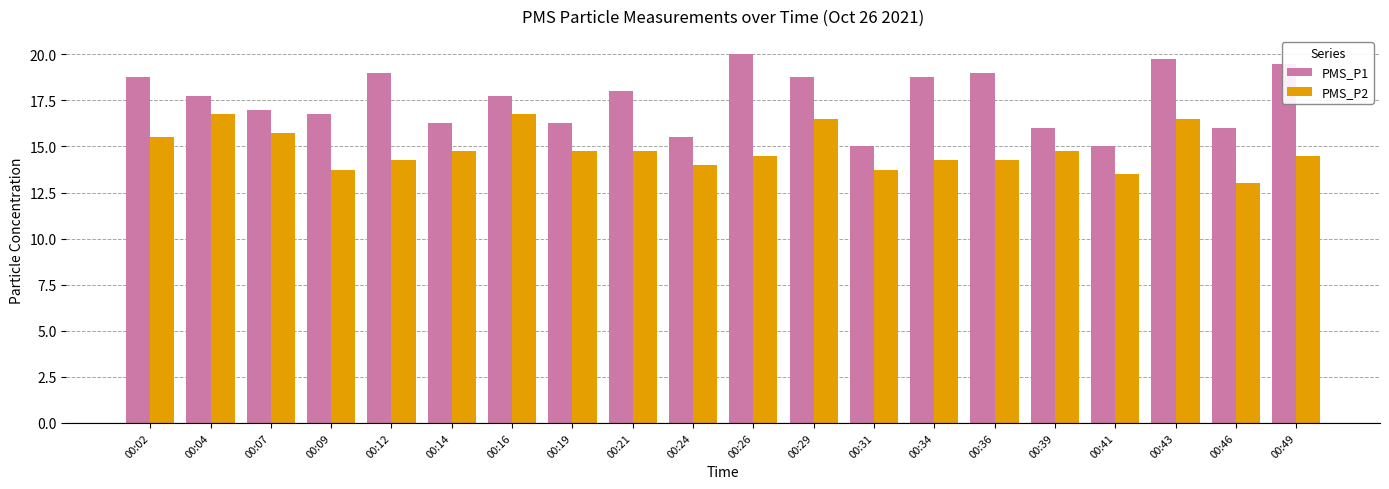

What are all the series names shown in the legend?

PMS_P1, PMS_P2